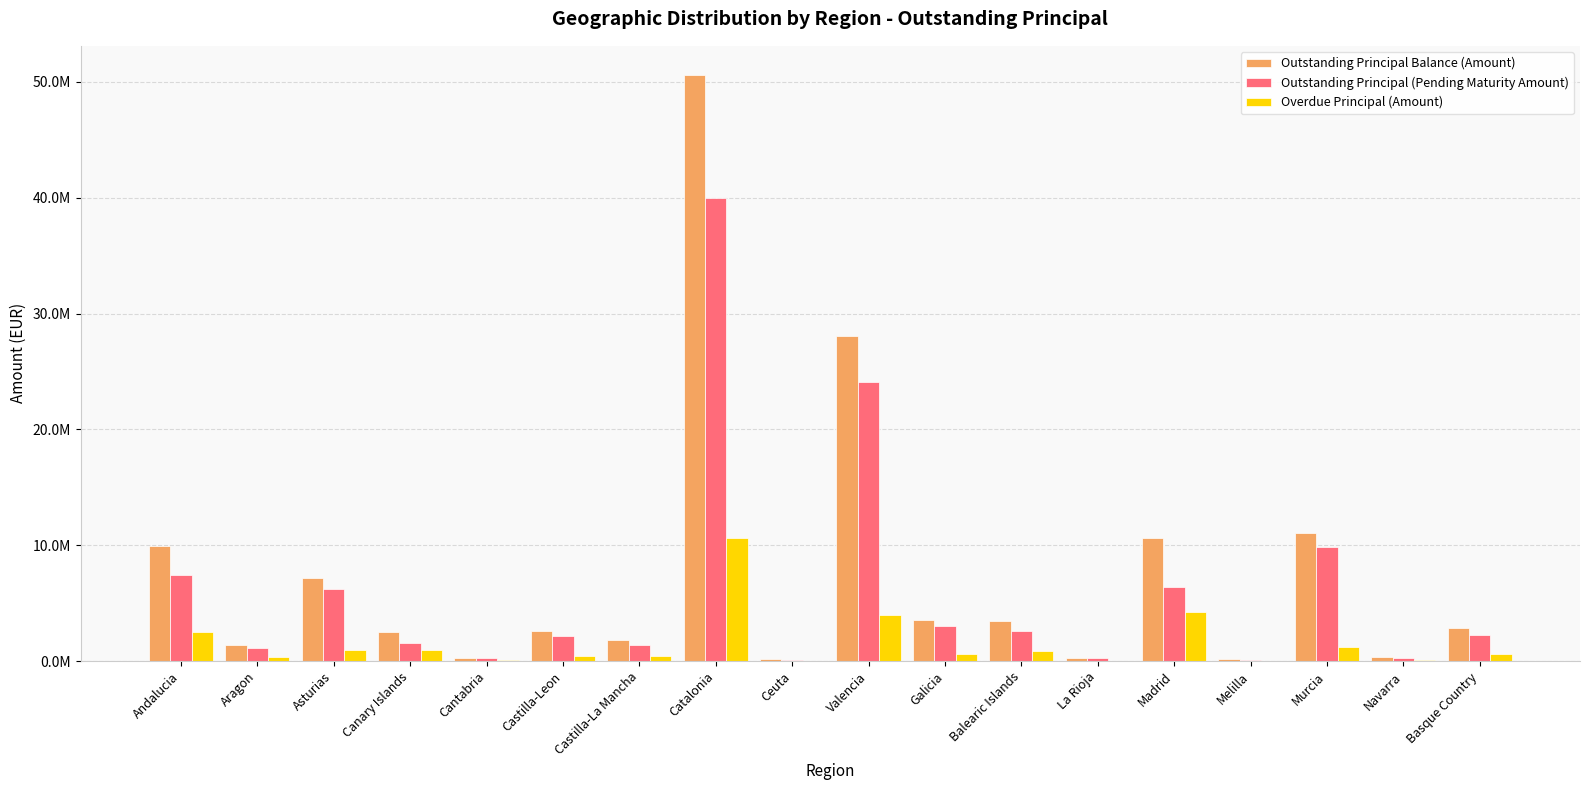

What is the sum of all Outstanding Principal Balance (Amount) values?

136729369.6